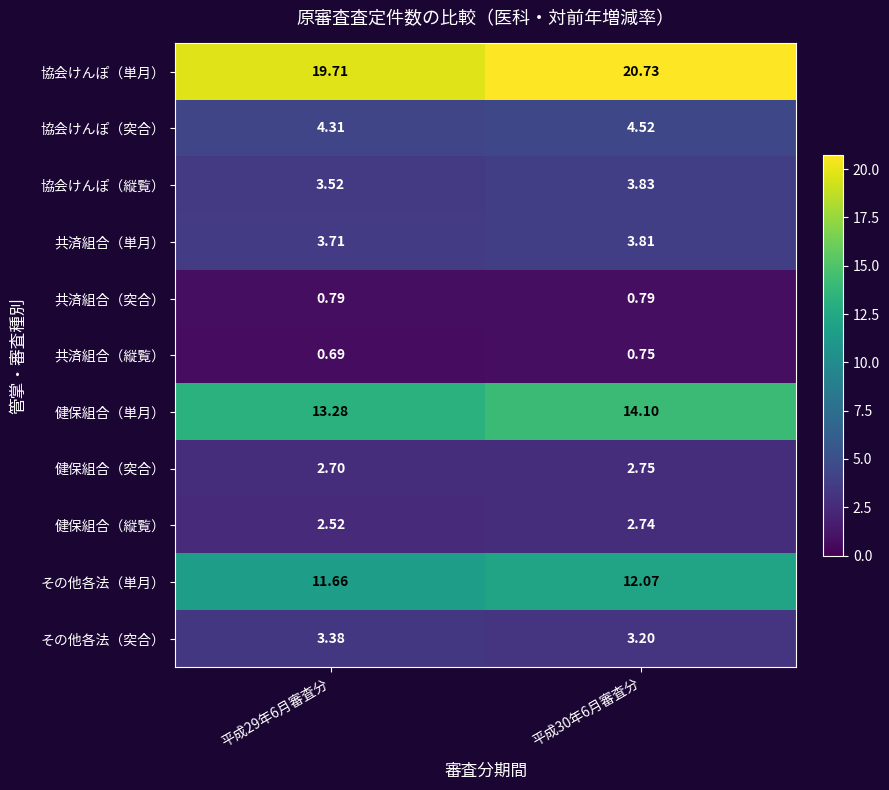

What is the difference between the highest and lowest values at 平成30年6月審査分?

20.0